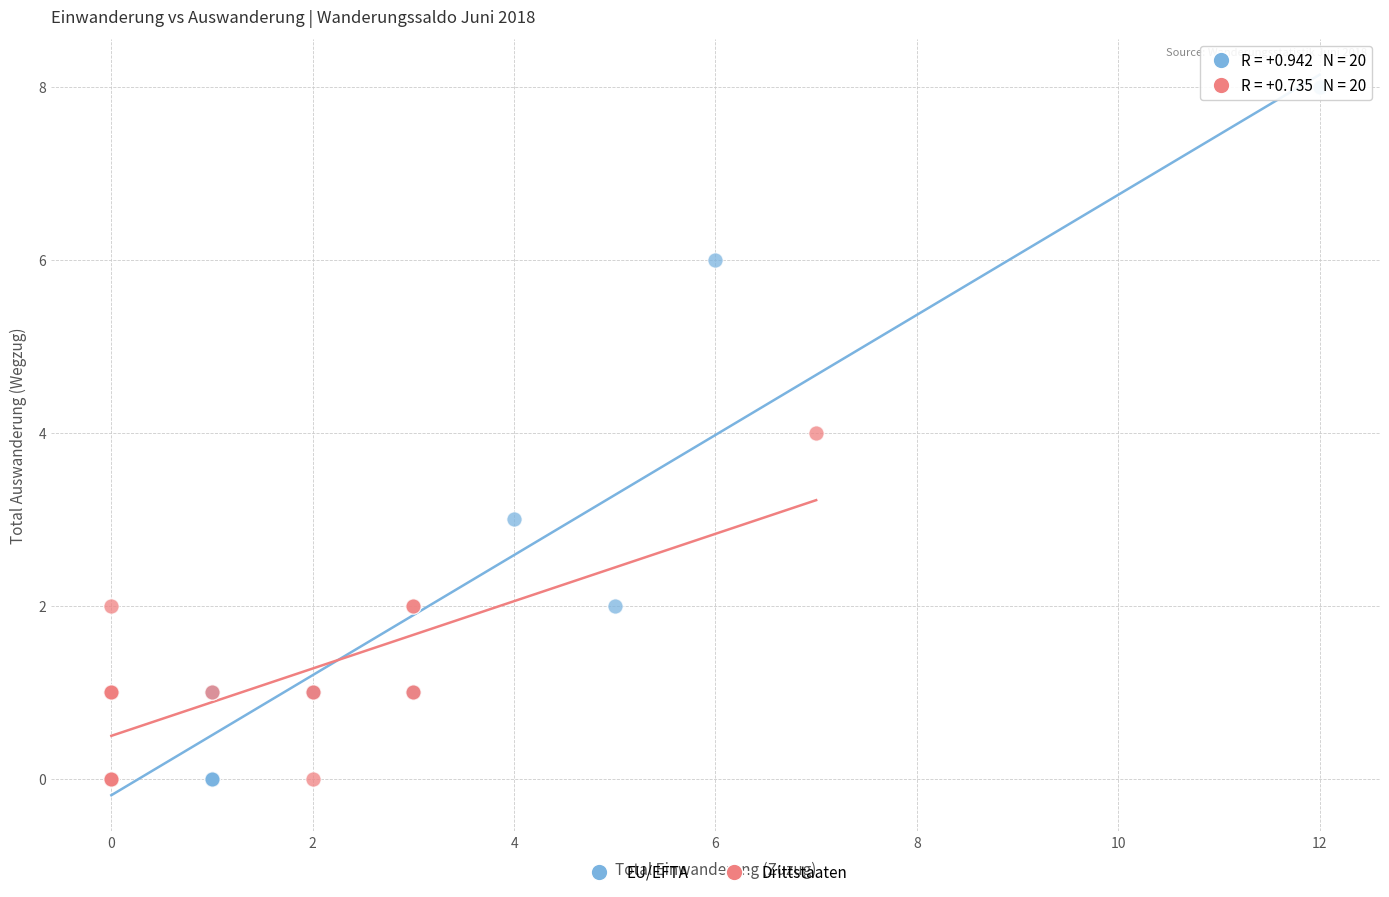

Which series has the largest Y range (max minus min)?

EU/EFTA